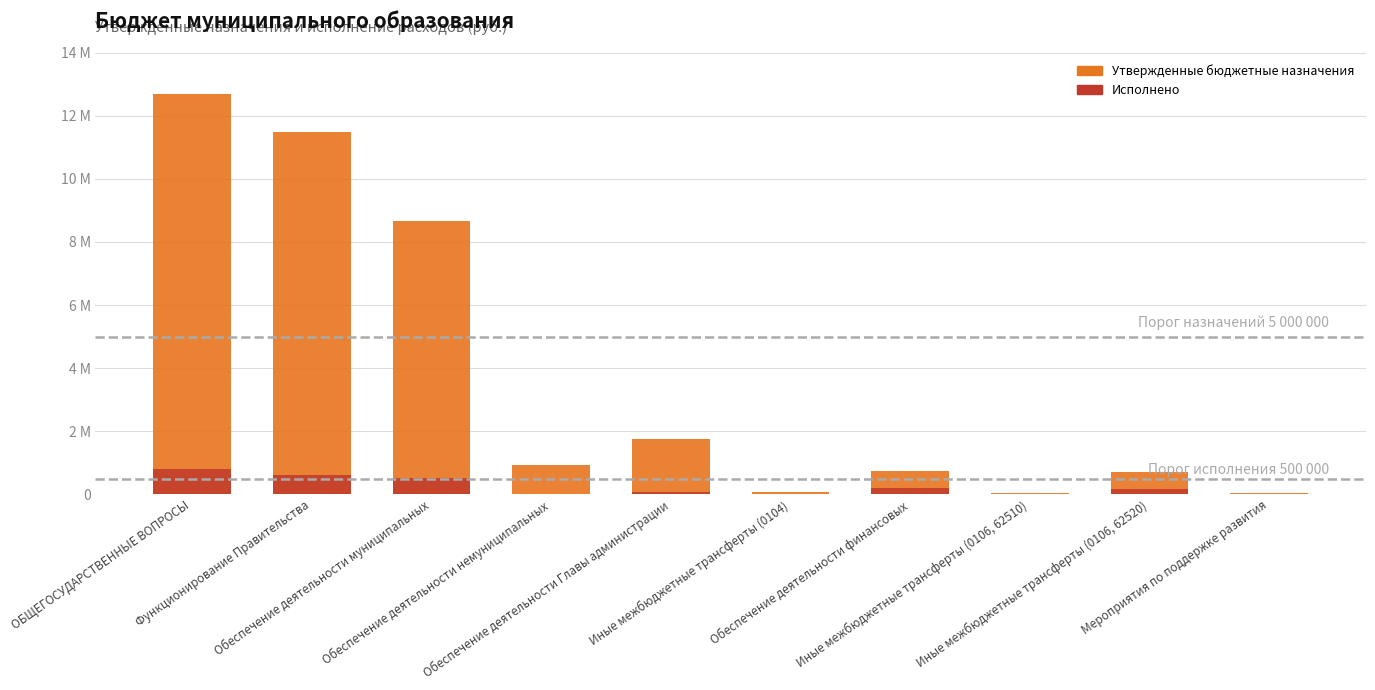

At how many categories does at least one series exceed 5710501?

3